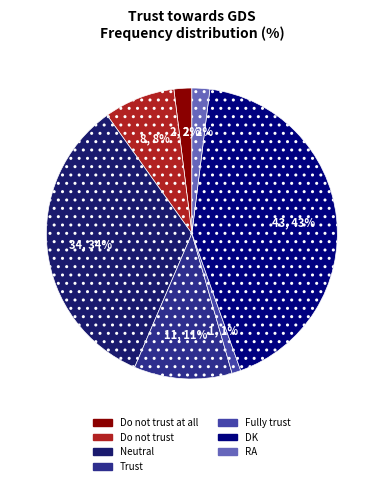

What is the largest slice in the pie chart?

DK